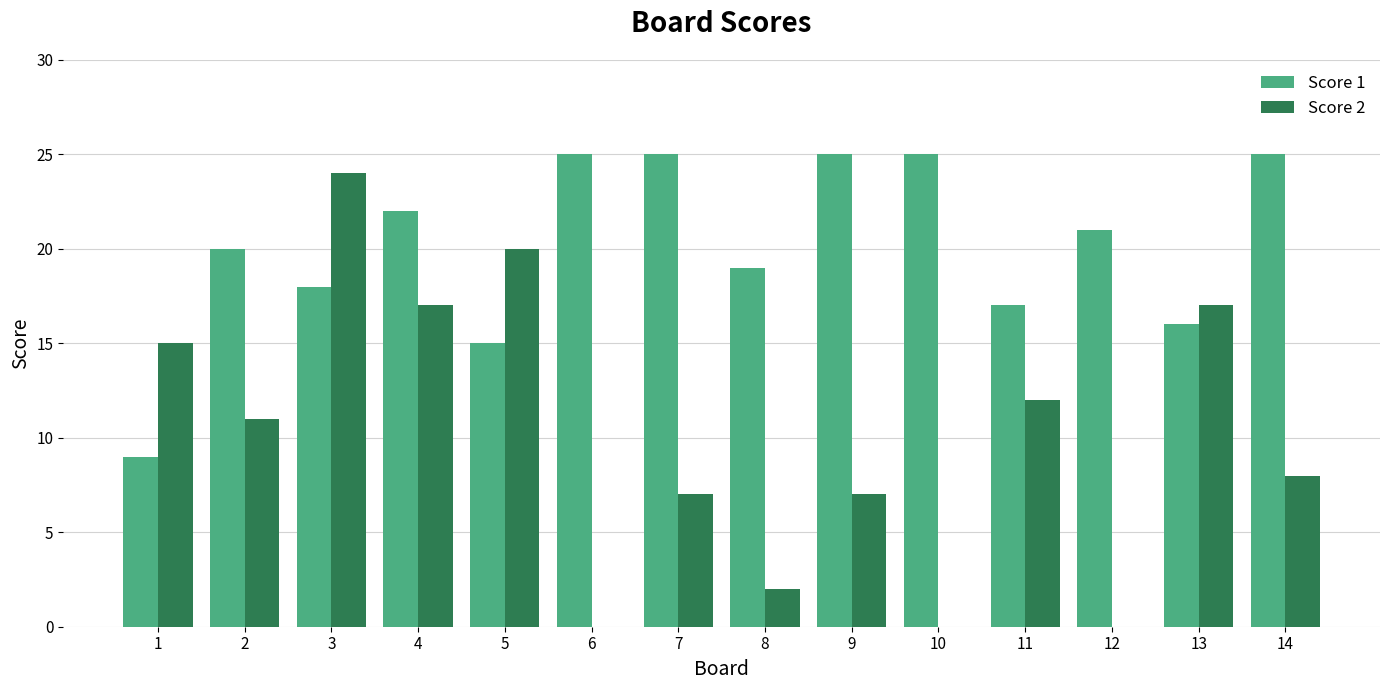

How many series are shown in this chart?

2